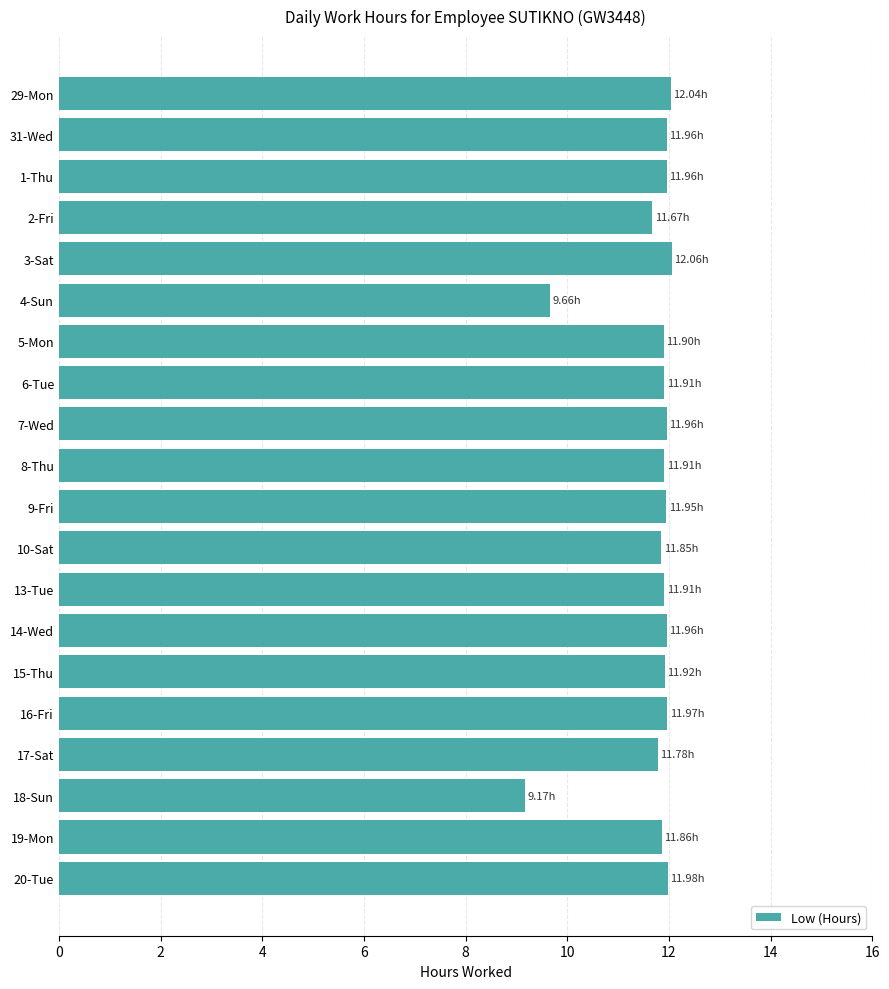

What is the greatest value displayed?

12.1